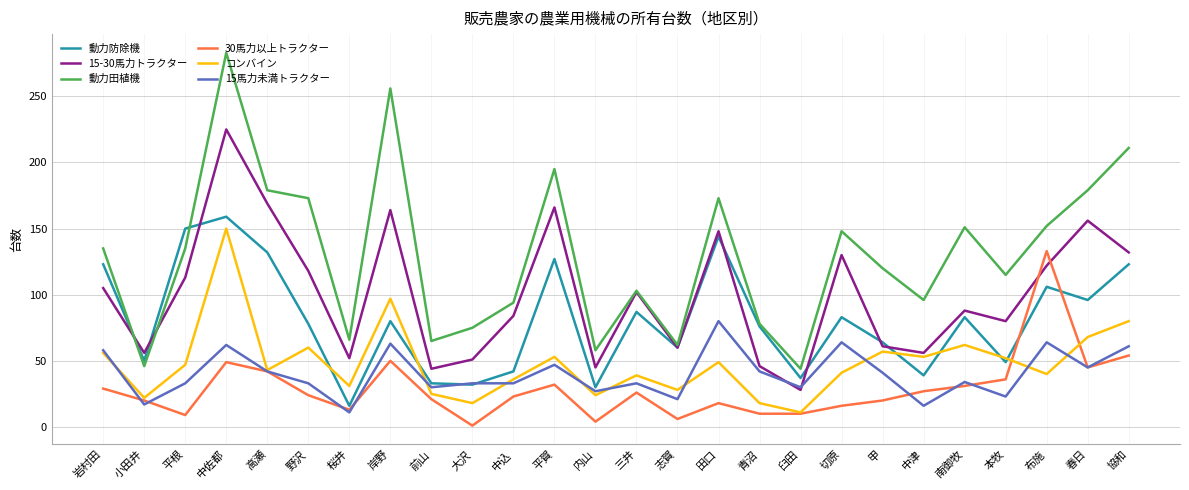

True or false: 動力田植機 and 30馬力以上トラクター intersect in this chart.

False